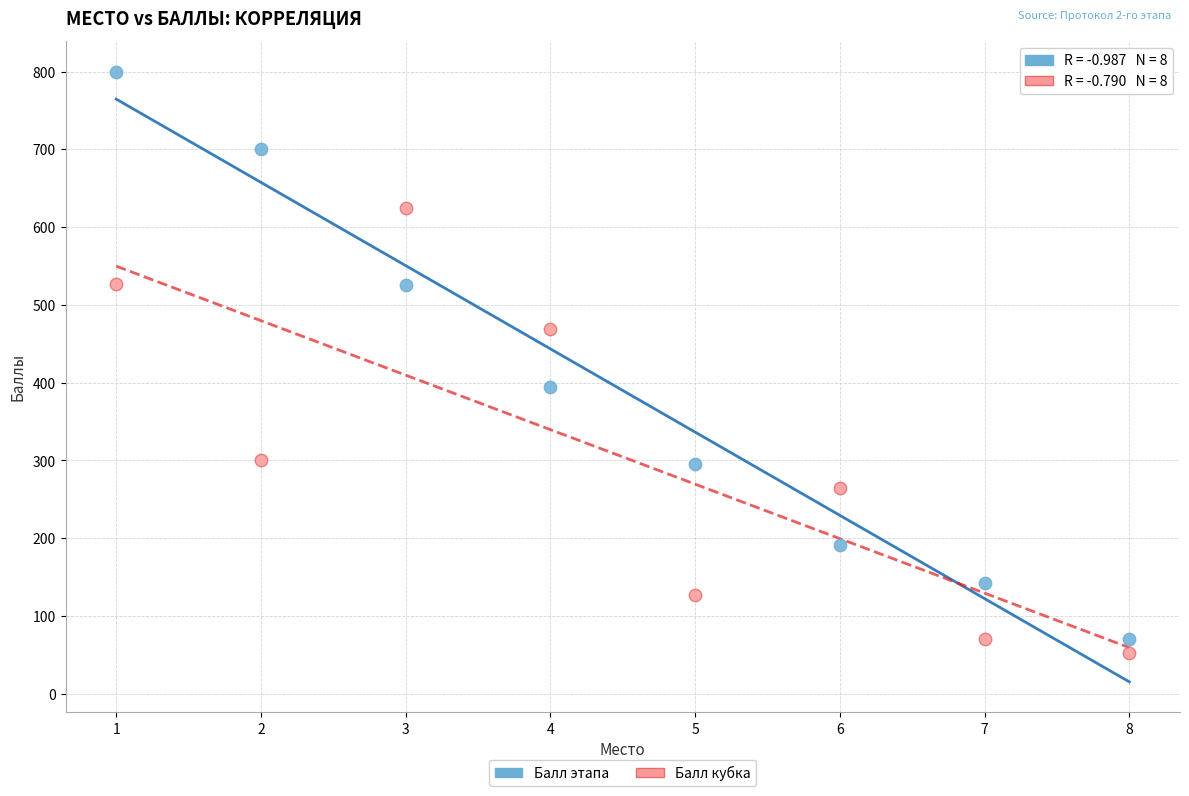

Across all data points, what is the range of X values (max minus min)?

7